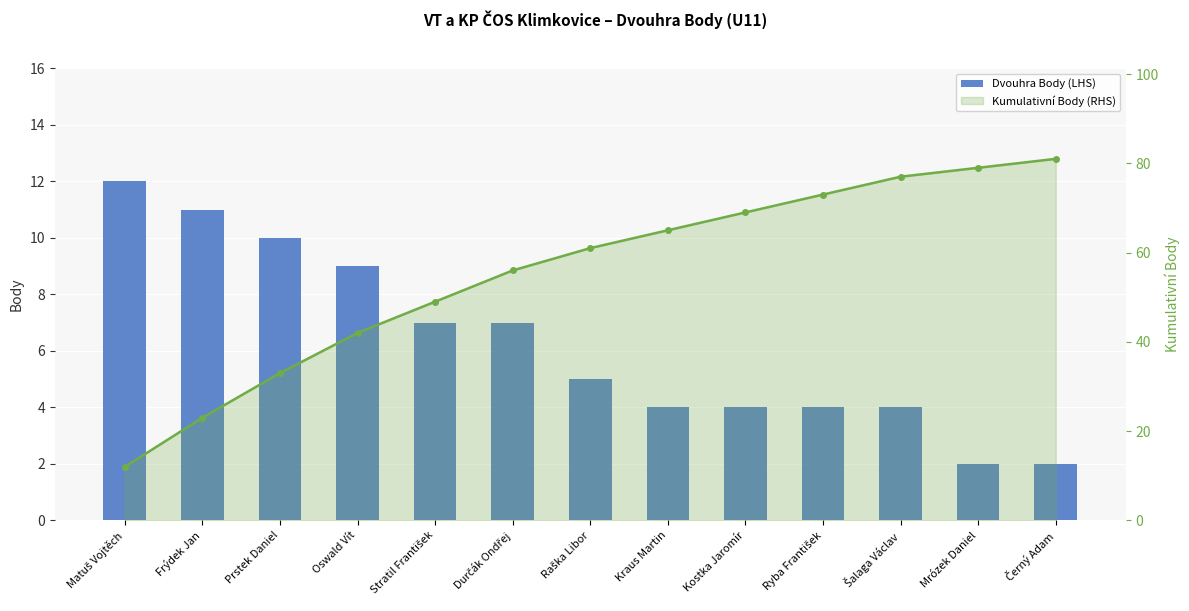

At how many categories does at least one series exceed 74?

3